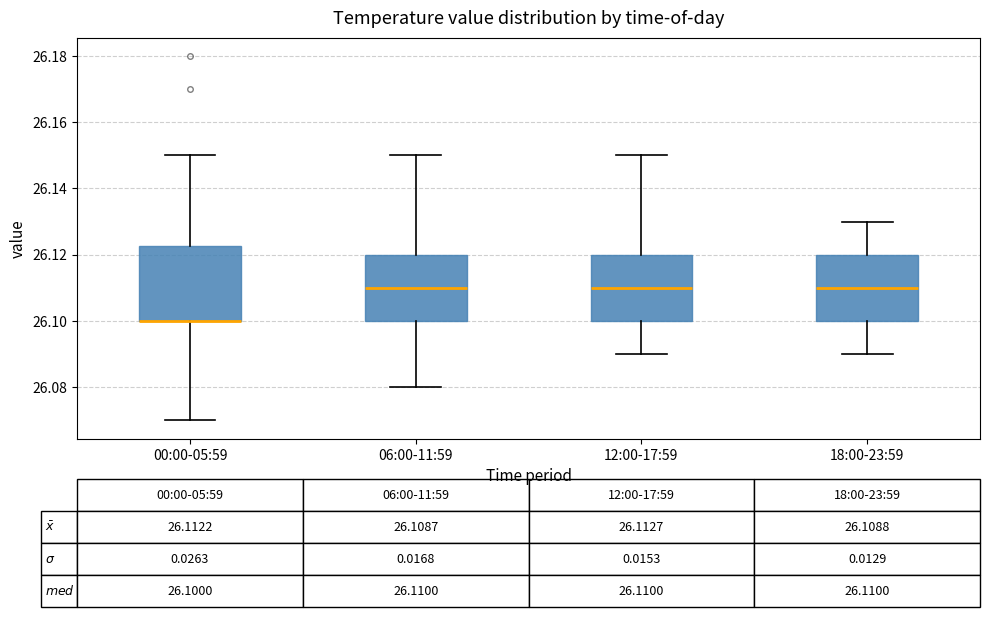

Comparing the boxes themselves (not the whiskers), which one is the tallest?

00:00-05:59